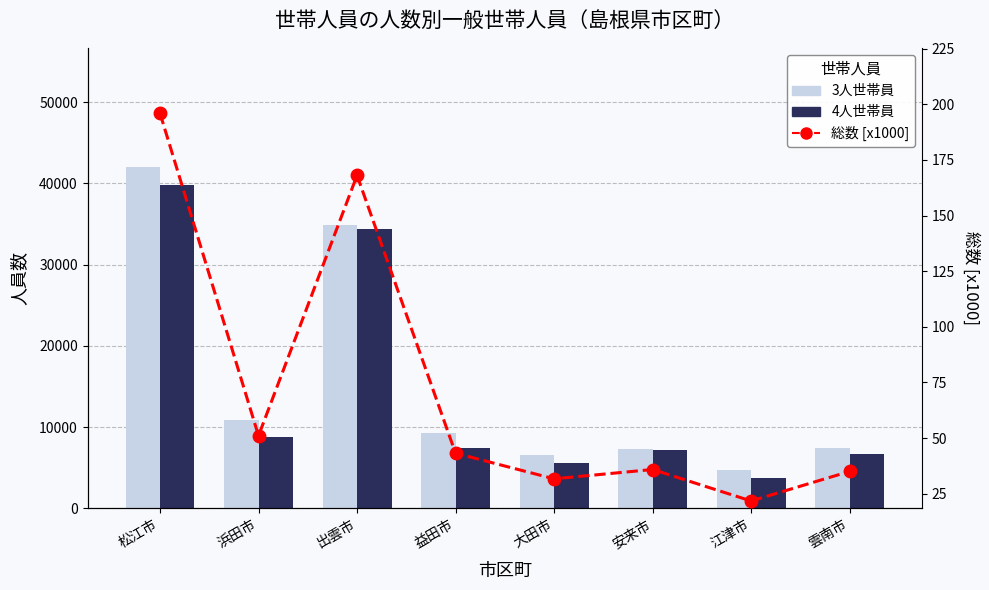

Reading left to right, what are all the values shown in this chart?

3人世帯員: 41997.0	10839.0	34818.0	9279.0	6603.0	7305.0	4761.0	7377.0
4人世帯員: 39780.0	8732.0	34372.0	7464.0	5608.0	7112.0	3688.0	6696.0
総数 [x1000]: 196.0	51.1	168.1	43.2	31.7	35.9	21.7	35.0